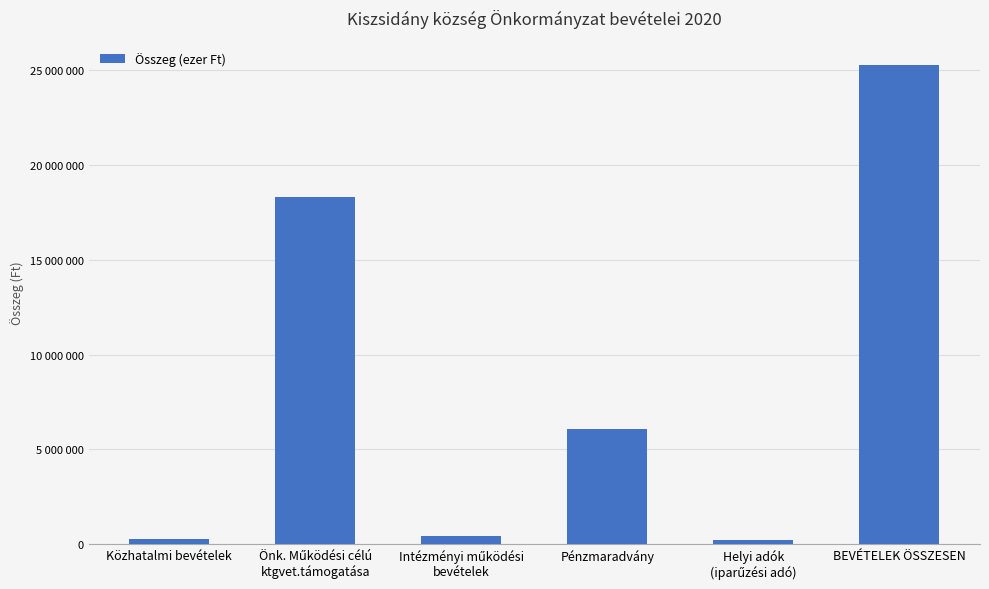

Which label corresponds to the largest value in the chart?

BEVÉTELEK ÖSSZESEN